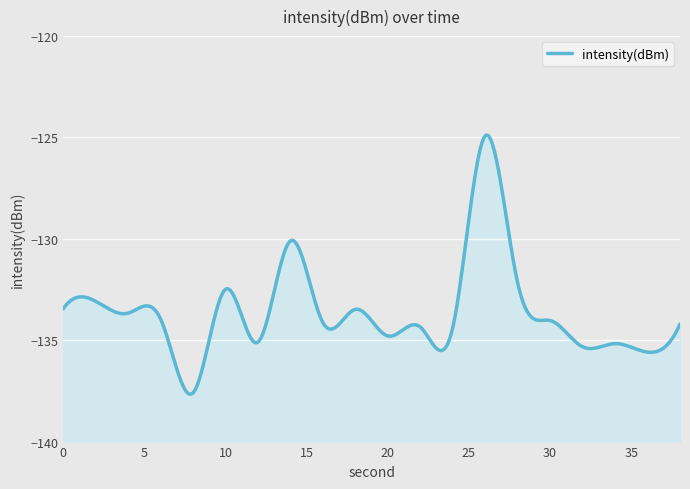

Which category has the highest value across all series?

26